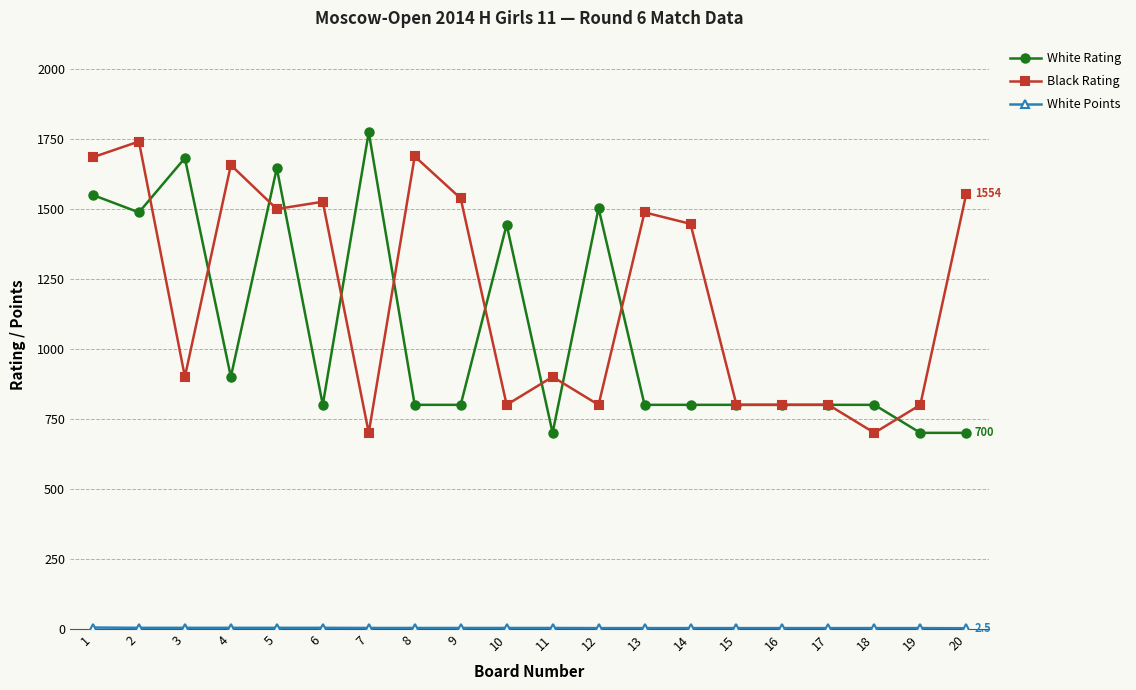

Is it true that White Rating equals 1549.0 at 1?

True